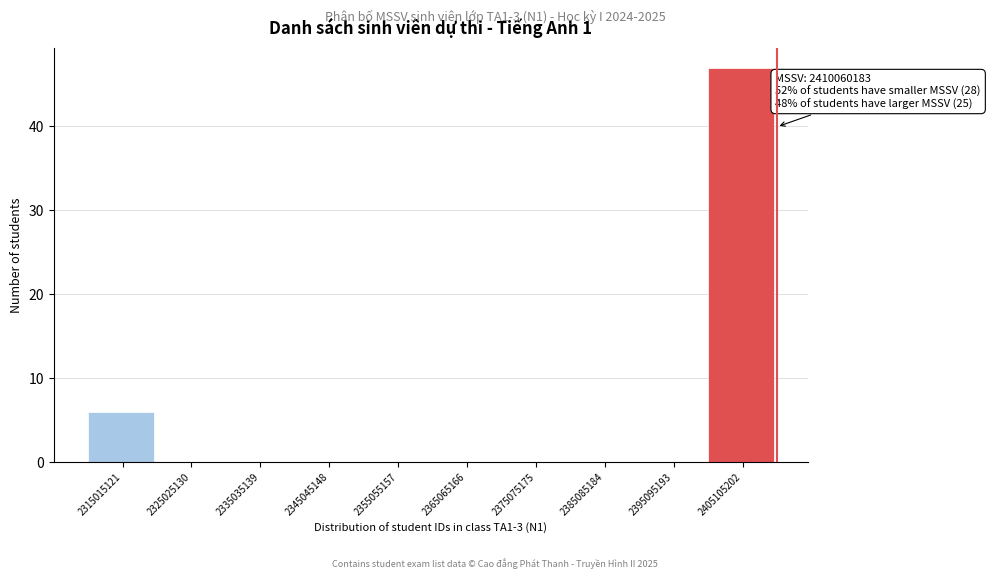

Which range on the x-axis has the tallest bar?

2400000000 to 2410000000